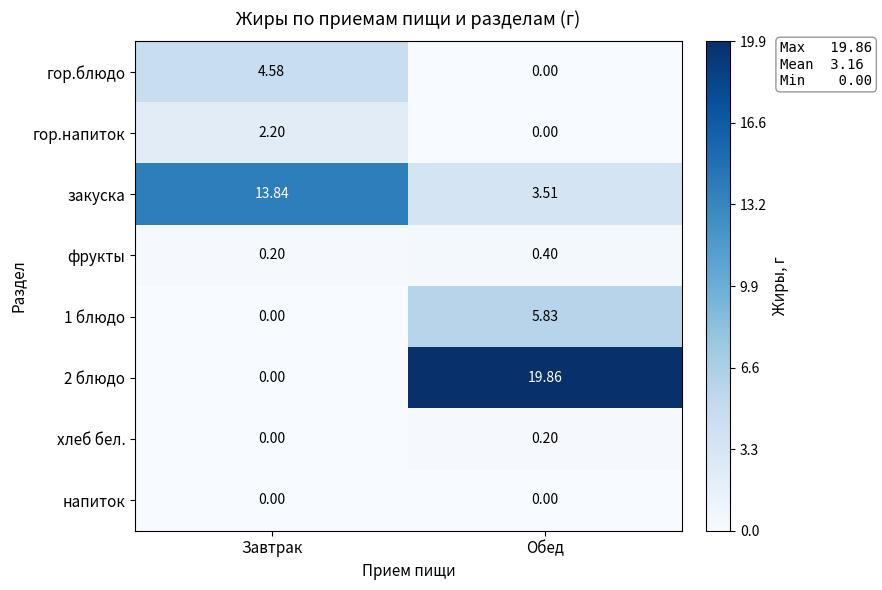

Which series has the largest total across all categories?

2 блюдо